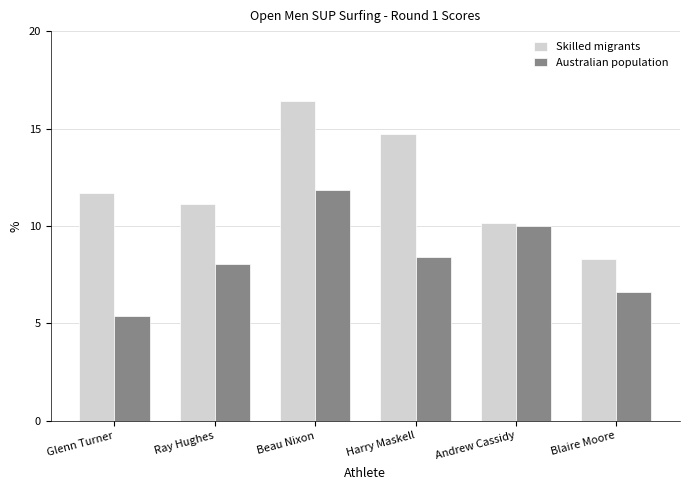

Which series has the largest total across all categories?

Skilled migrants